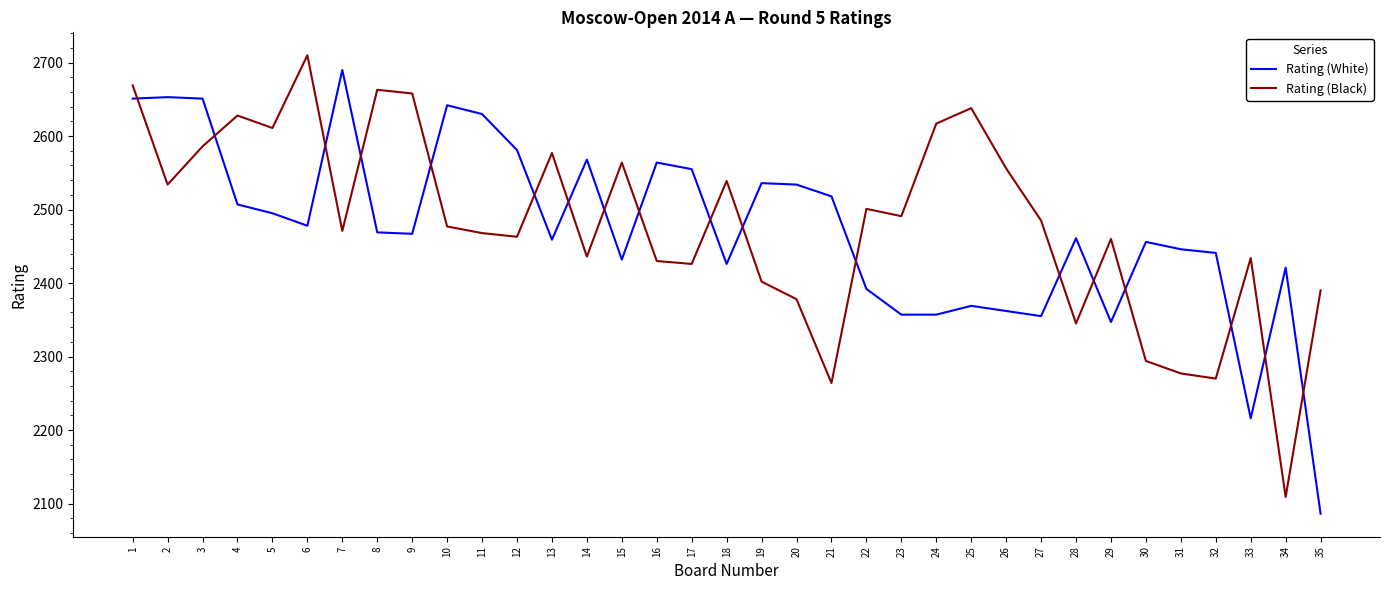

At how many categories does at least one series exceed 2297?

35